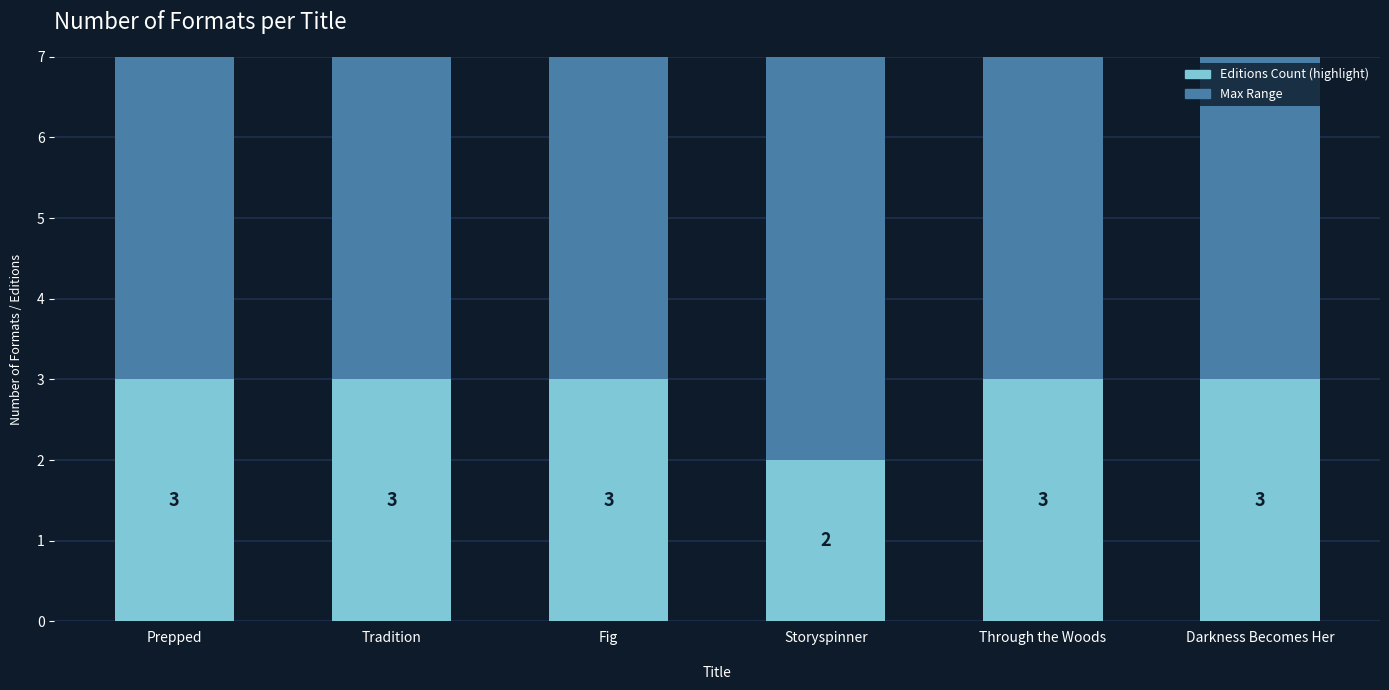

How many categories are shown in the chart?

6